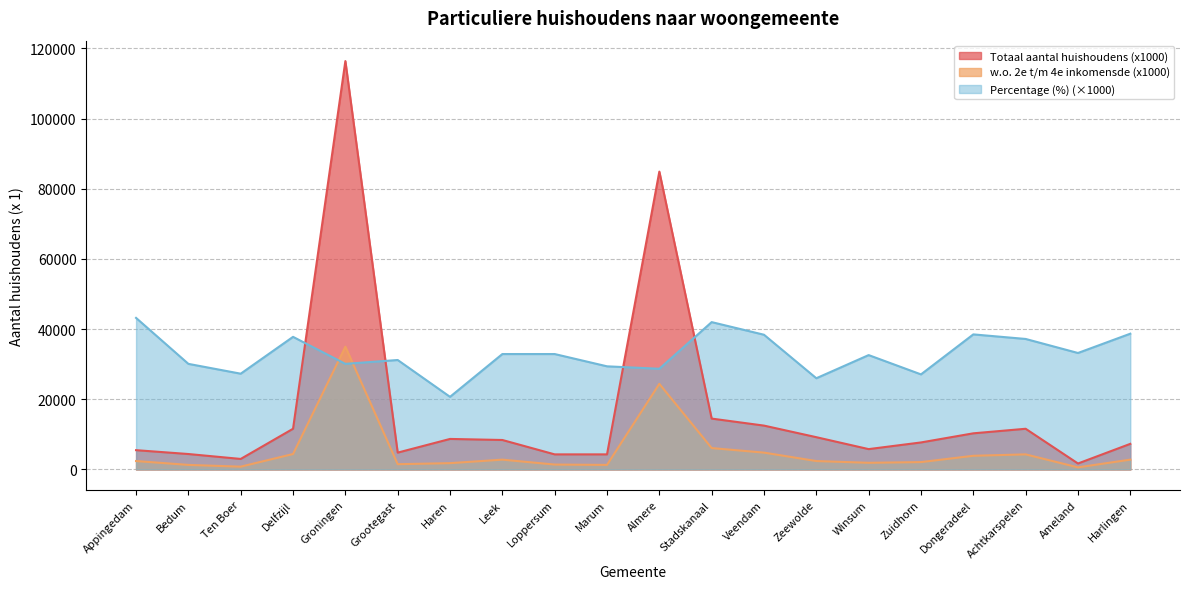

What is the label of the 20th point from the left?

Harlingen